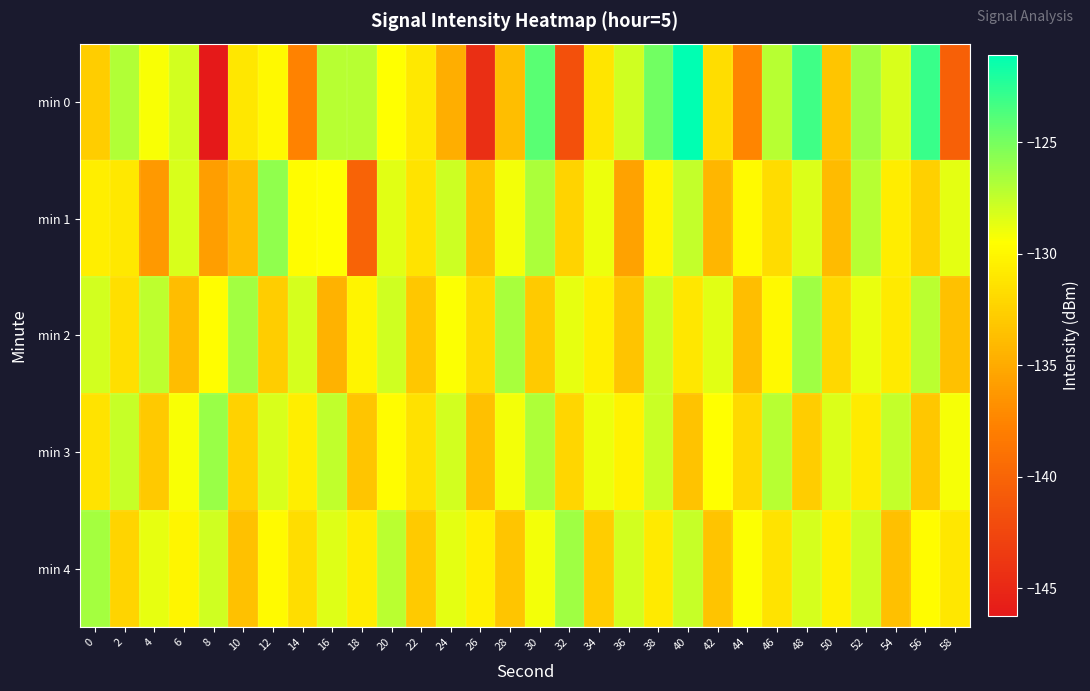

Count the number of categories in the chart.

30